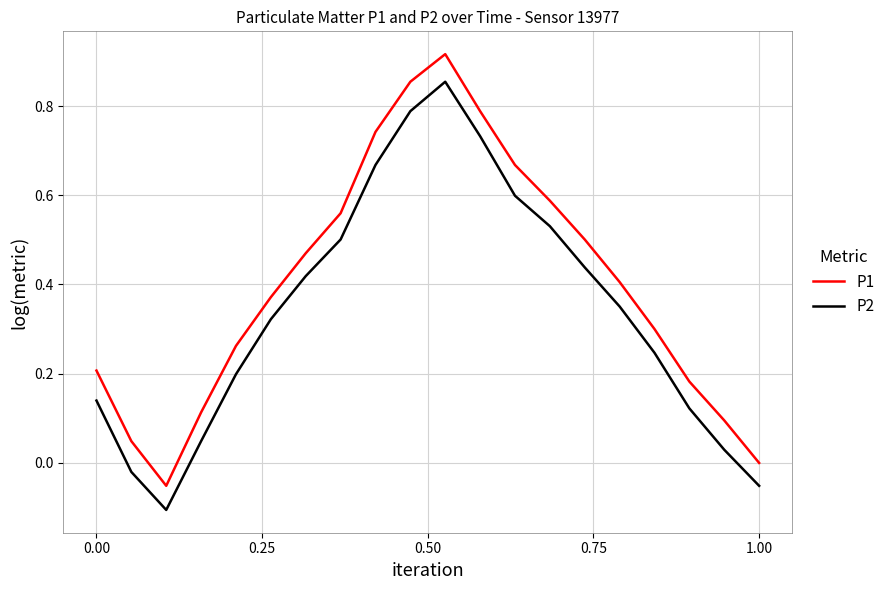

What is the difference between the maximum and minimum values in the P2 series?

1.0